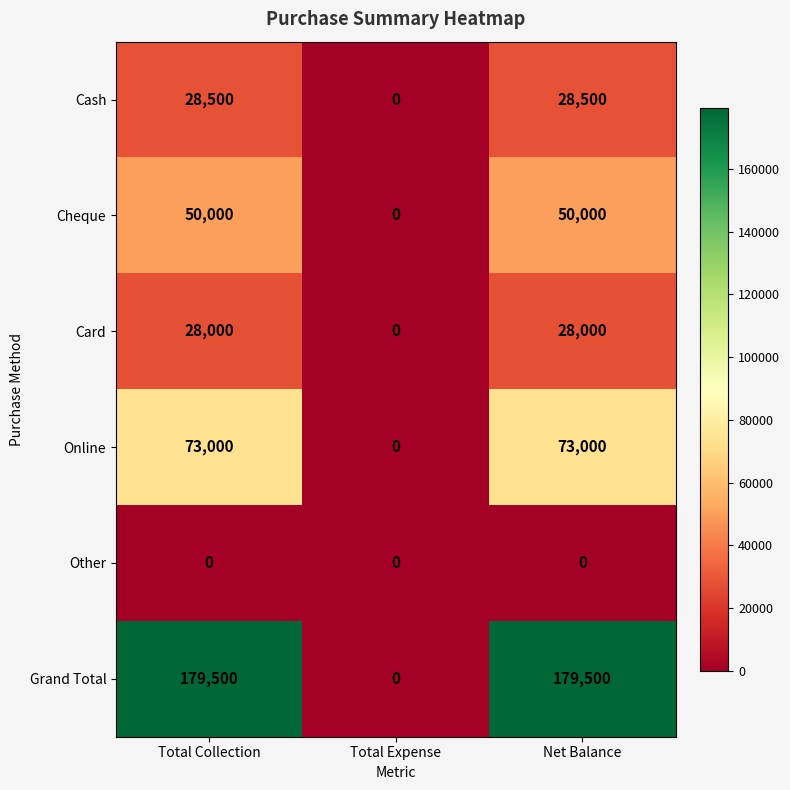

Reading left to right, list all the values displayed in this chart.

Cash: Total Collection=28500	Total Expense=0	Net Balance=28500
Cheque: Total Collection=50000	Total Expense=0	Net Balance=50000
Card: Total Collection=28000	Total Expense=0	Net Balance=28000
Online: Total Collection=73000	Total Expense=0	Net Balance=73000
Other: Total Collection=0	Total Expense=0	Net Balance=0
Grand Total: Total Collection=179500	Total Expense=0	Net Balance=179500